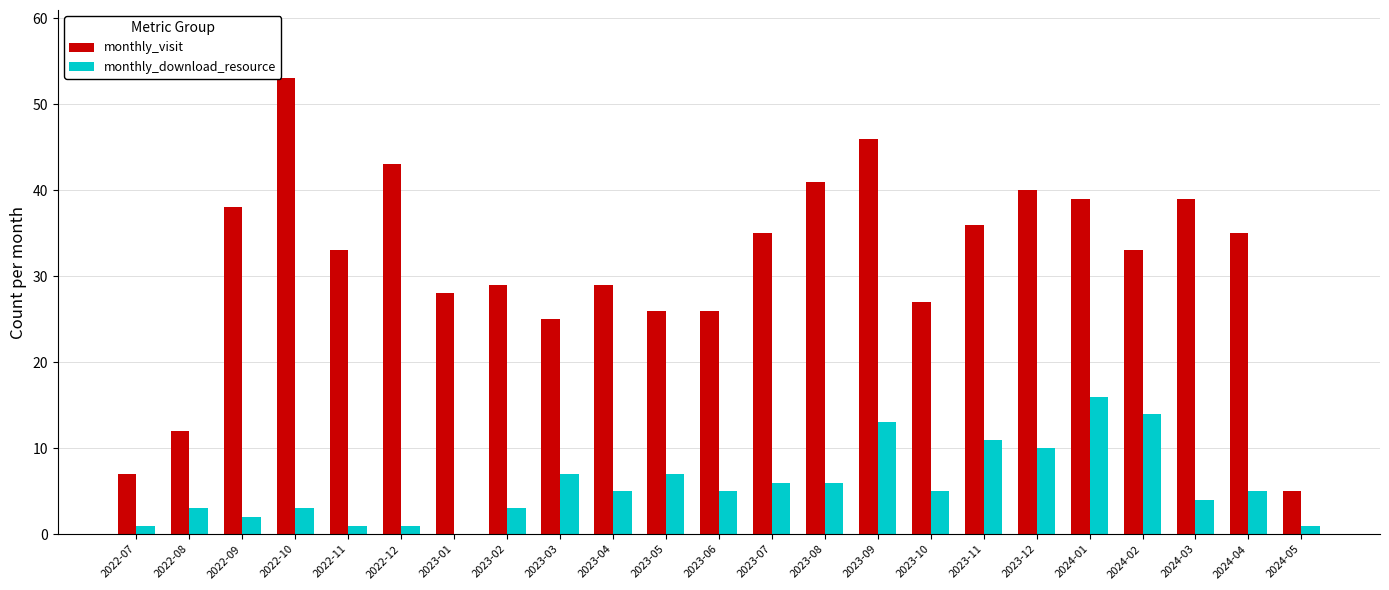

Is the value of monthly_visit at 2023-12 greater than the value of monthly_download_resource at 2023-08?

Yes